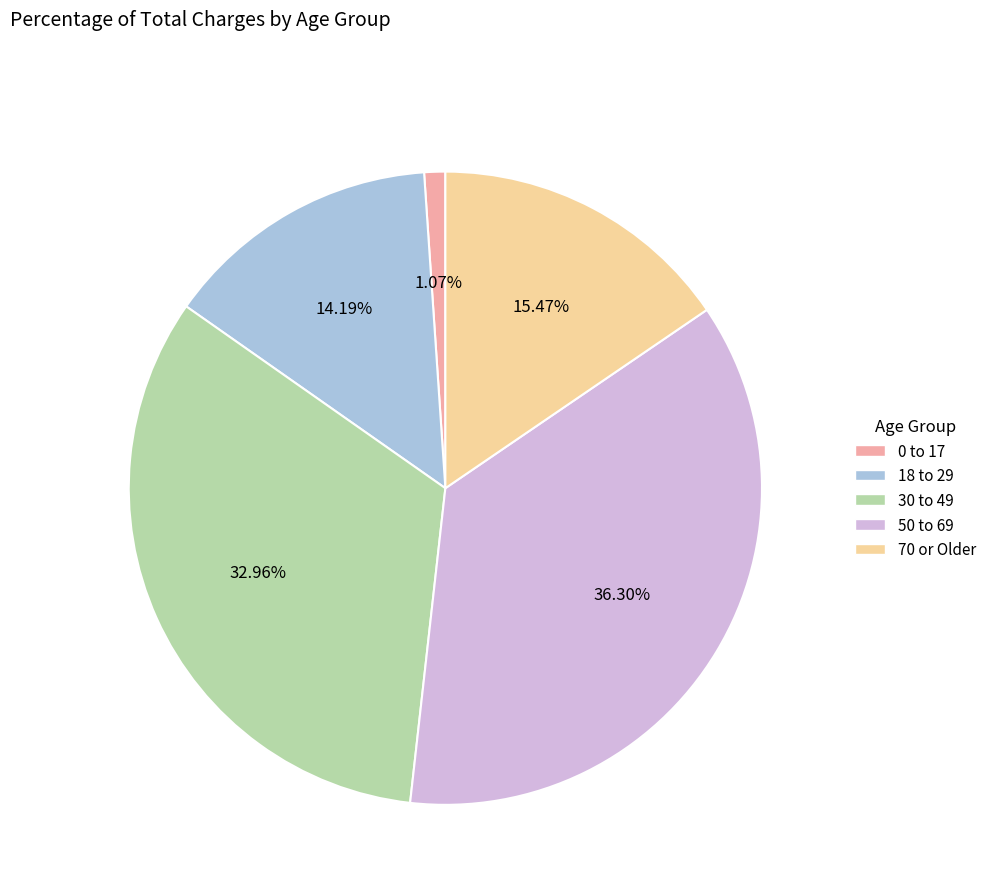

How many slices are in this pie chart?

5